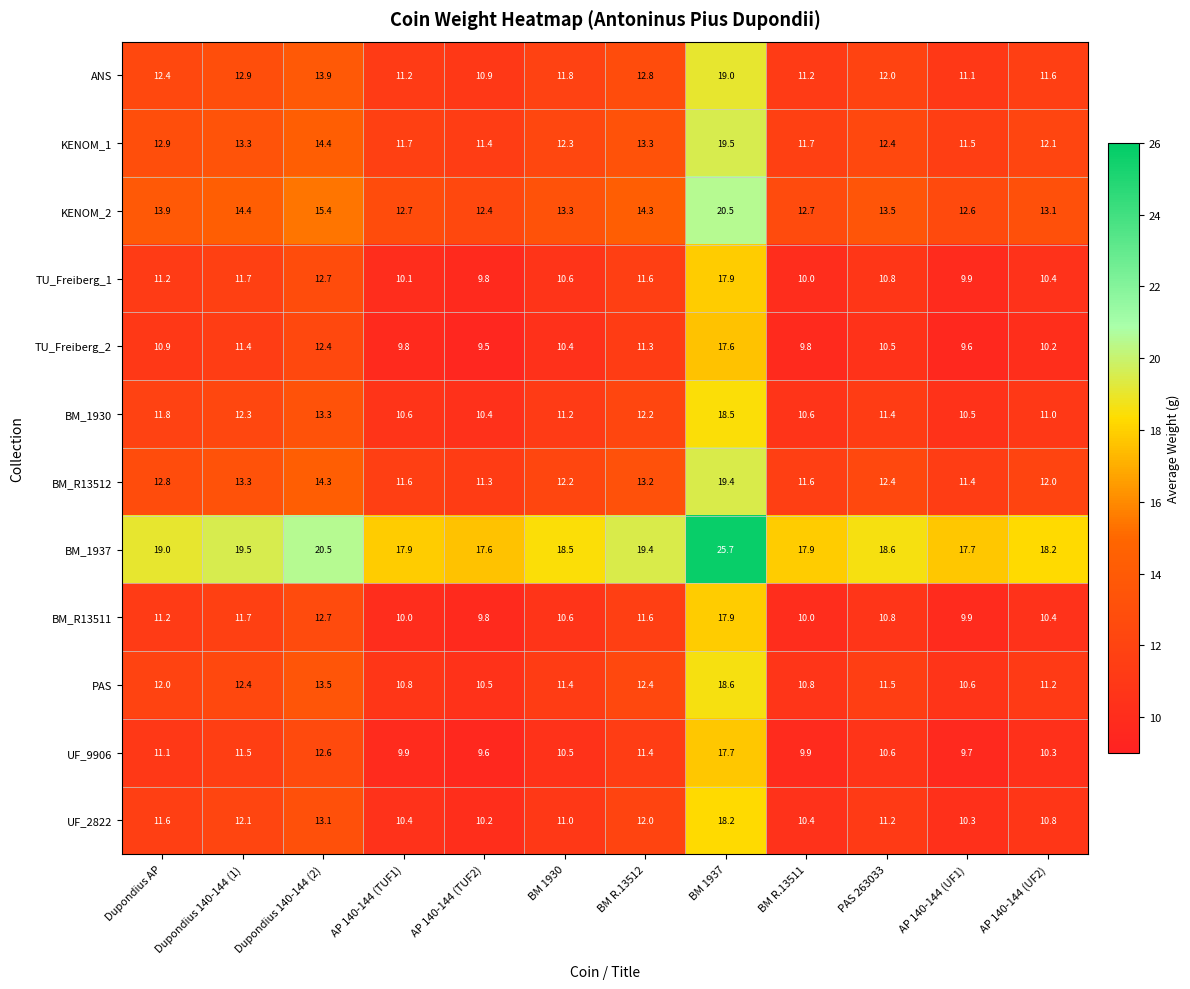

What is the sum of all UF_9906 values?

134.8